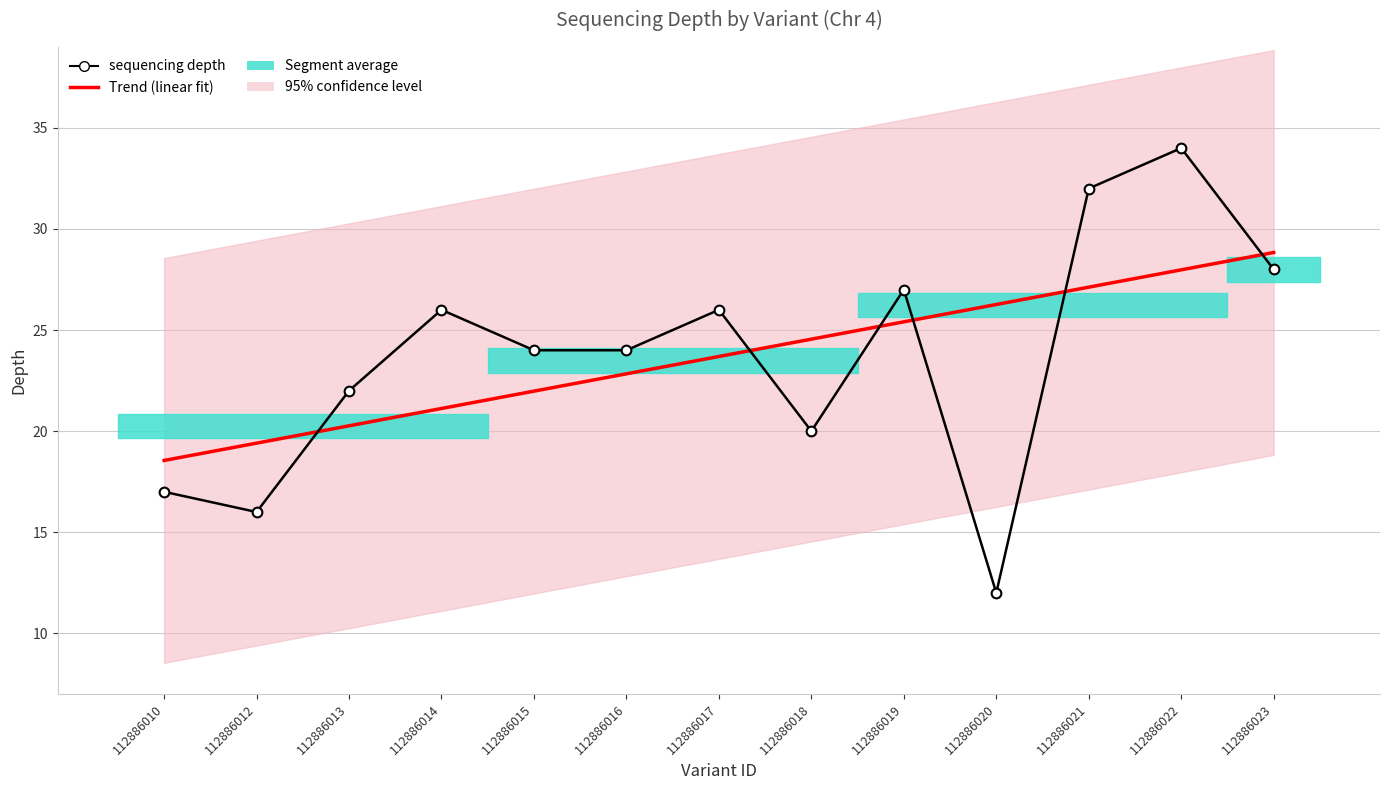

Which series has the largest total across all categories?

sequencing depth